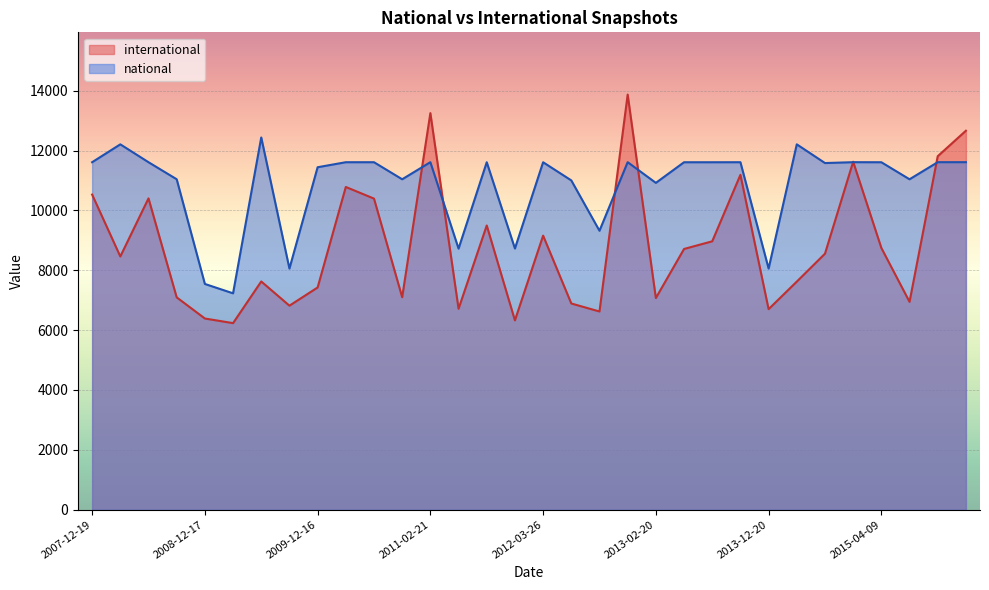

Reading left to right, transcribe all the data shown in this chart.

international: 10528	8460	10401	7094	6387	6233	7625	6816	7424	10782	10393	7099	13249	6713	9495	6325	9156	6889	6622	13868	7071	8711	8967	11187	6700	7621	8553	11625	8745	6944	11809	12661
national: 11609	12206	11609	11040	7542	7229	12436	8056	11441	11609	11609	11039	11610	8722	11608	8726	11608	11001	9319	11610	10919	11608	11608	11609	8056	12206	11581	11610	11608	11039	11610	11610